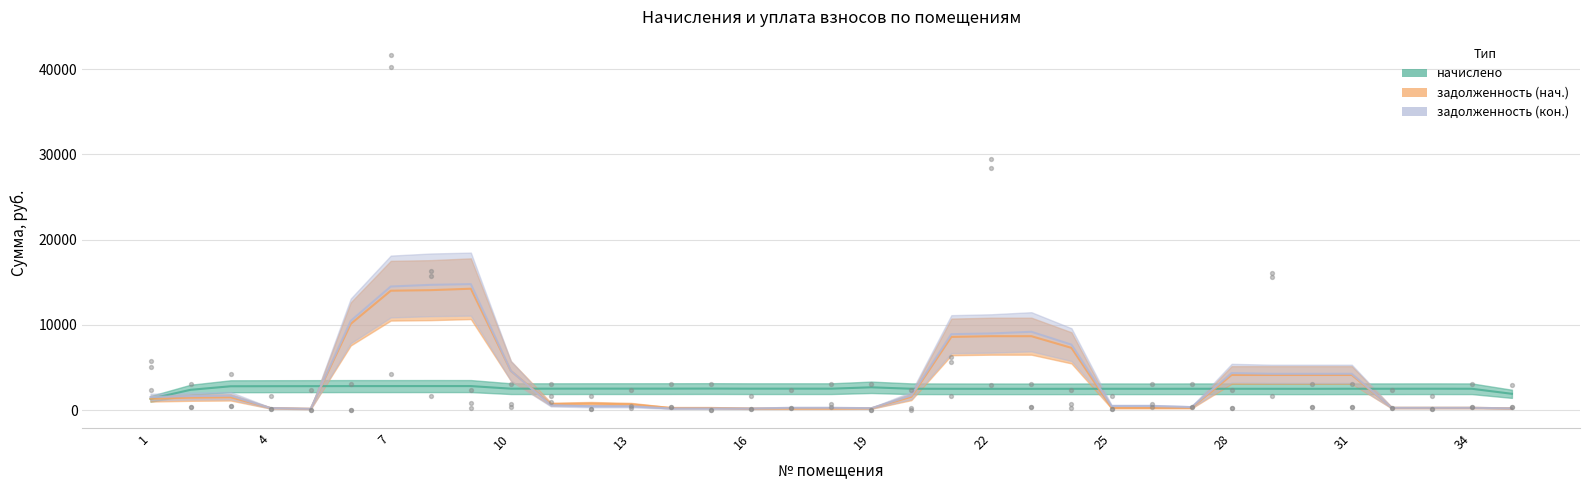

Is the value of задолженность (нач.) at 1 greater than the value of задолженность (кон.) at 21?

No